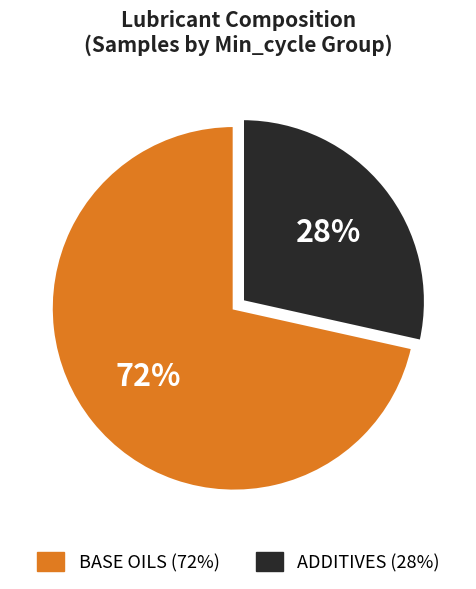

Is there a majority slice in this chart?

Yes